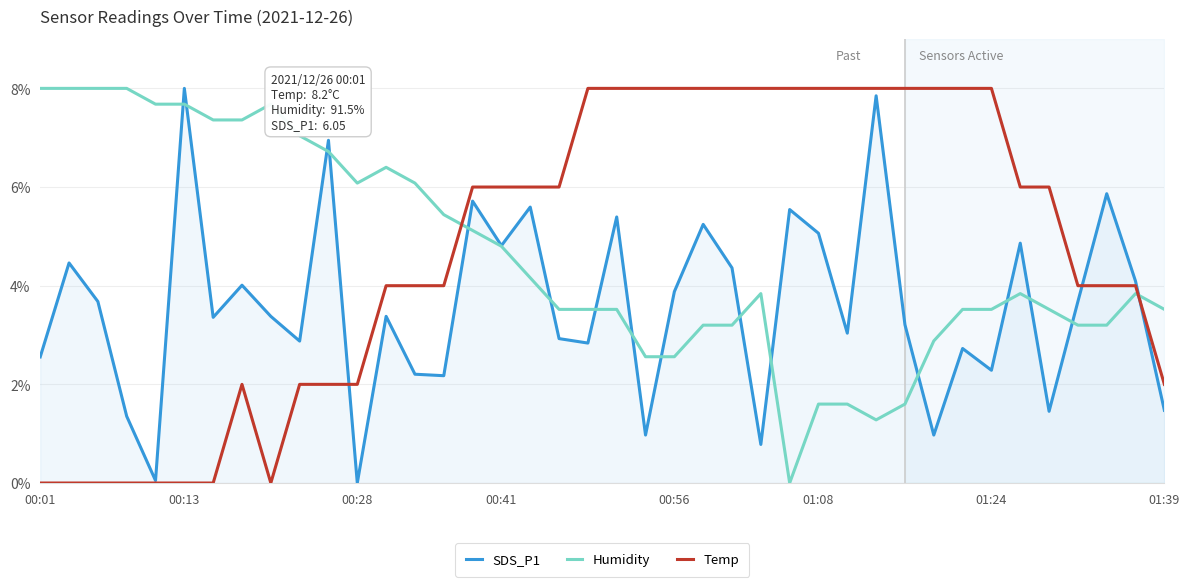

Is it true that SDS_P1 equals 4.8 at 00:41?

True